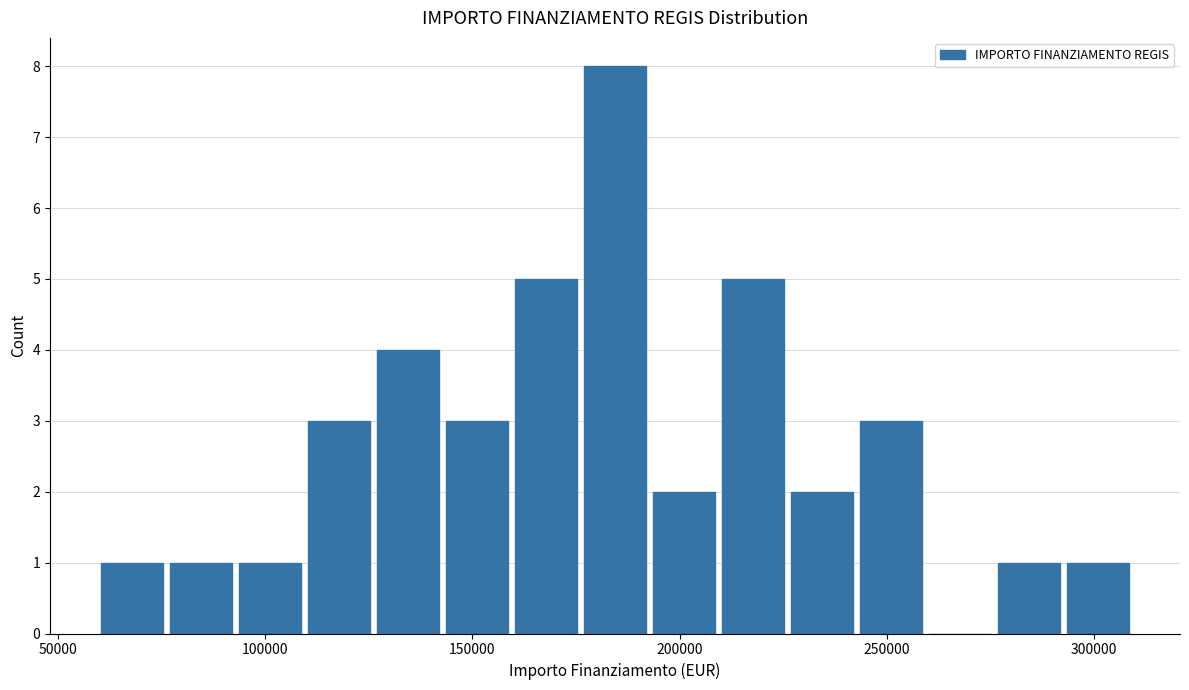

Read against the x-axis, roughly where is the centre of the tallest bar?

185000